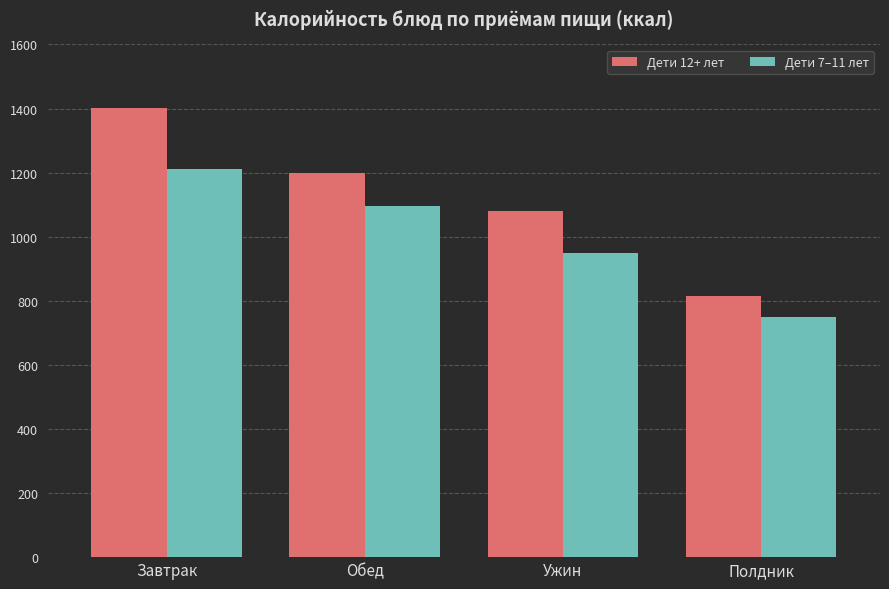

At which label is Дети 7–11 лет closest to 980?

Ужин